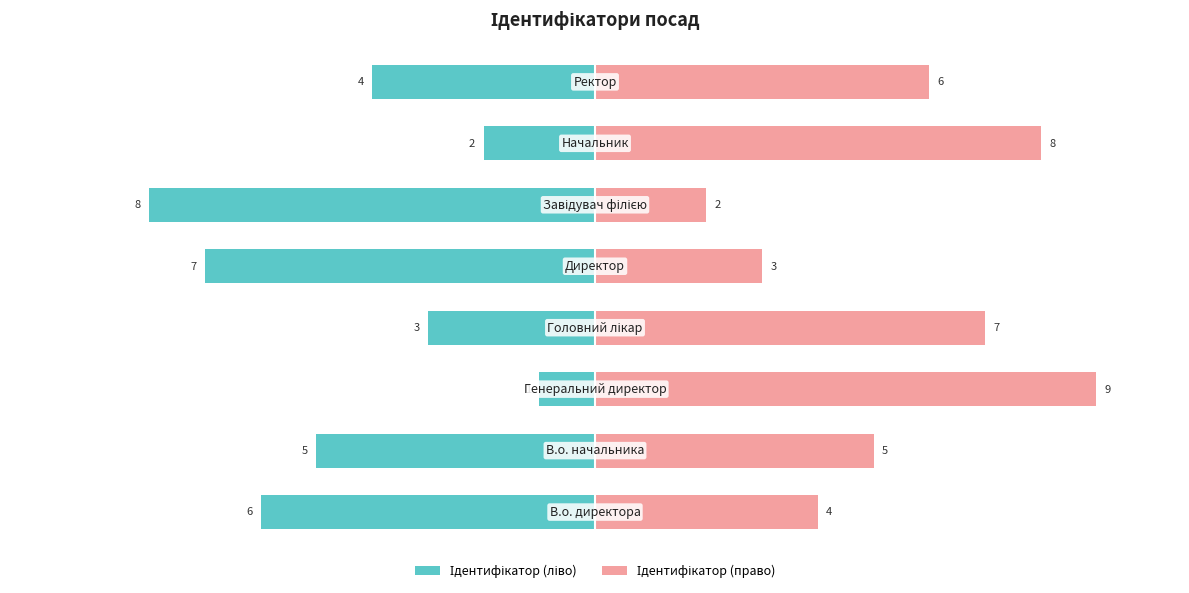

List the series in order of their overall mean, lowest first.

Ідентифікатор (ліво), Ідентифікатор (право)